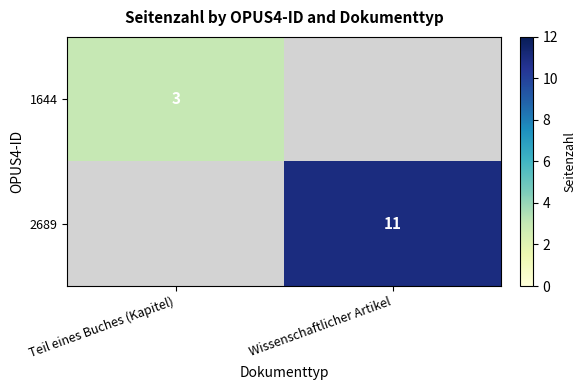

Is the value of 1644 at Teil eines Buches (Kapitel) greater than the value of 2689 at Wissenschaftlicher Artikel?

No